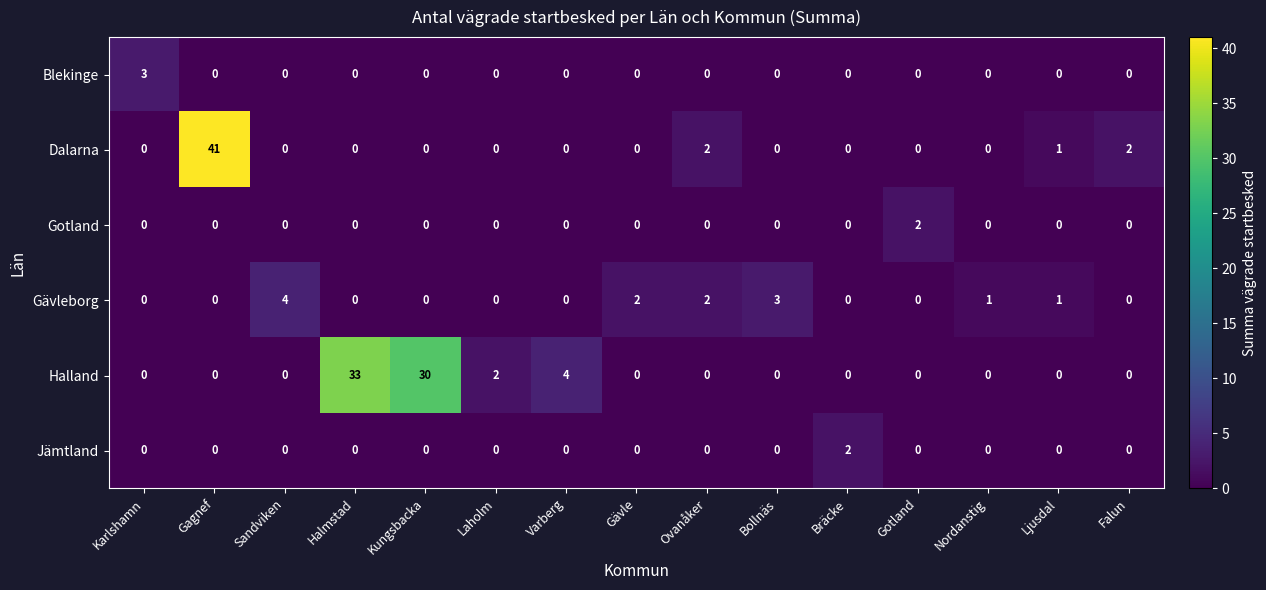

How many categories are shown in the chart?

15